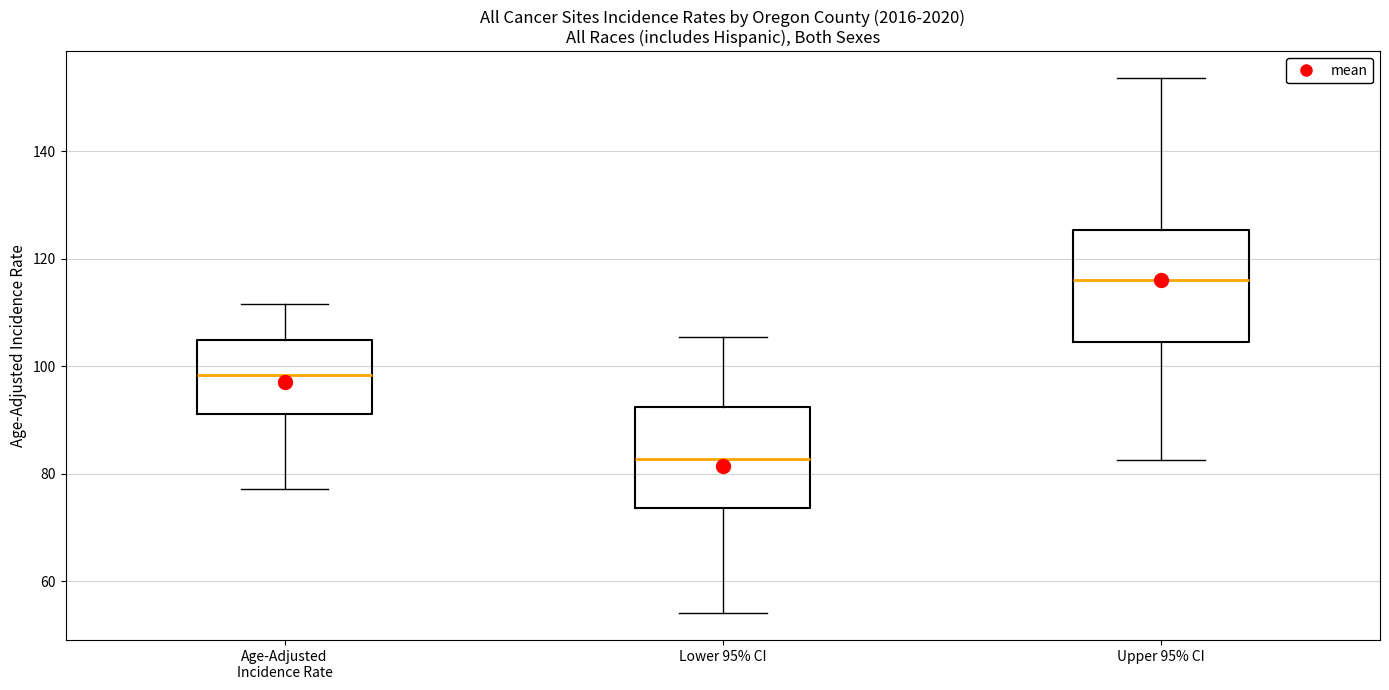

Comparing the boxes themselves (not the whiskers), which one is the tallest?

Upper 95% CI